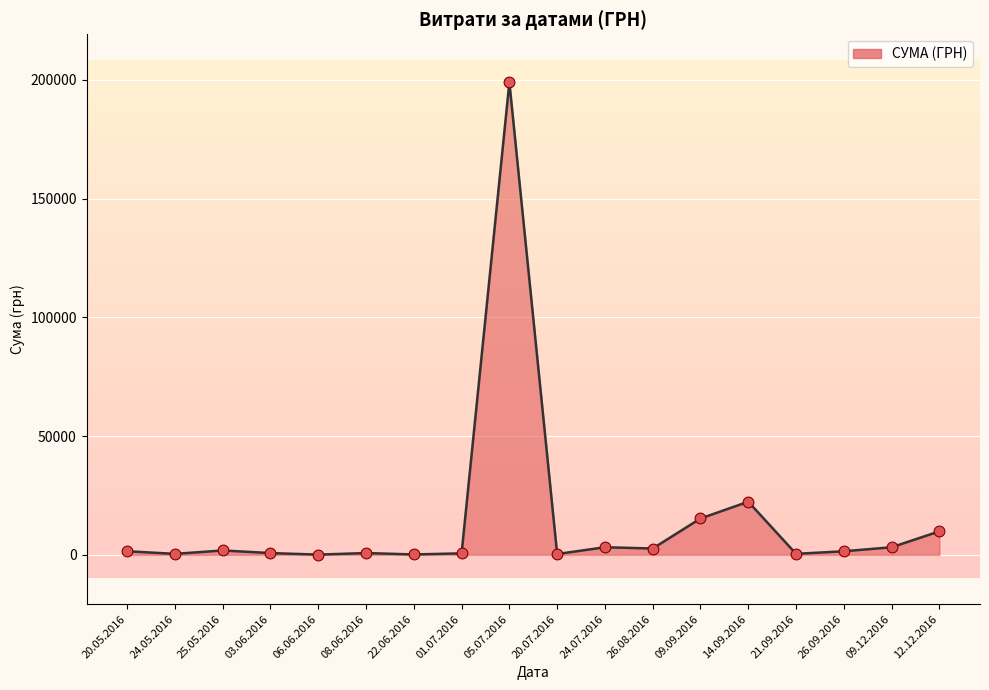

What is the difference between the maximum and minimum values?

198880.0